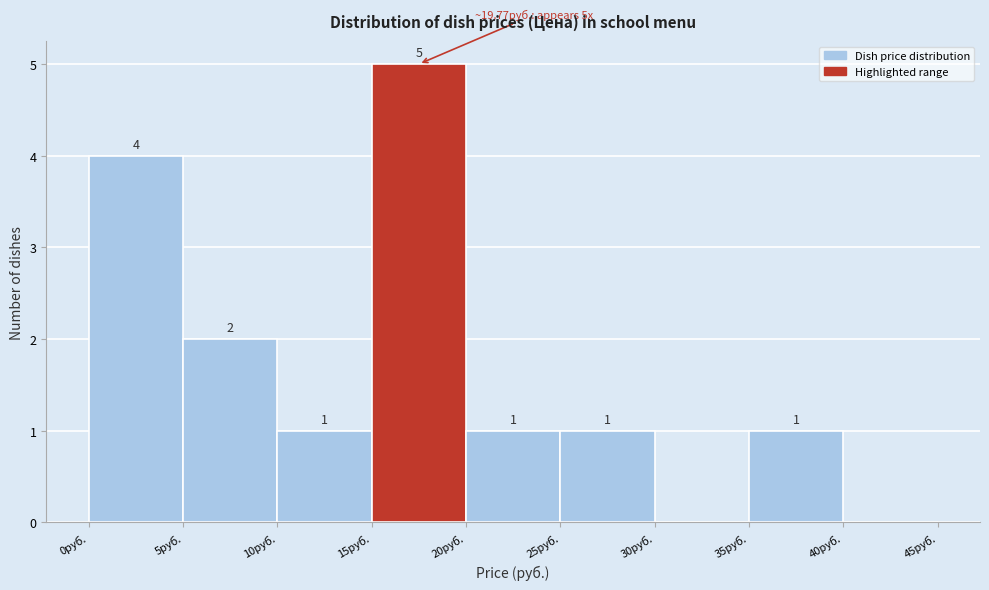

Which range on the x-axis has the tallest bar?

15 to 20